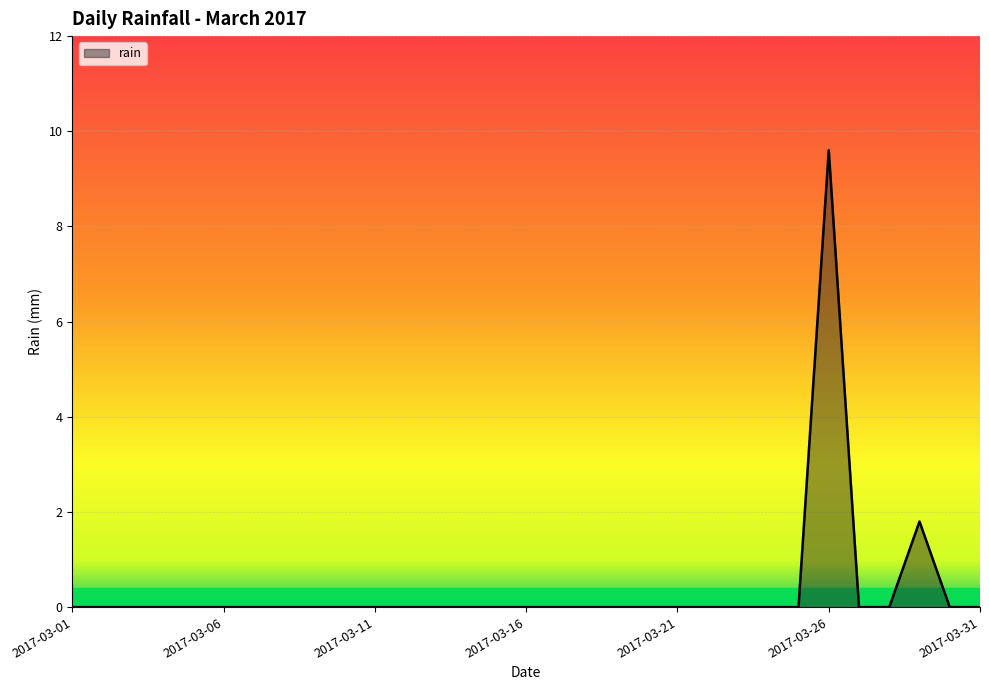

What is the difference between the maximum and minimum values?

9.6